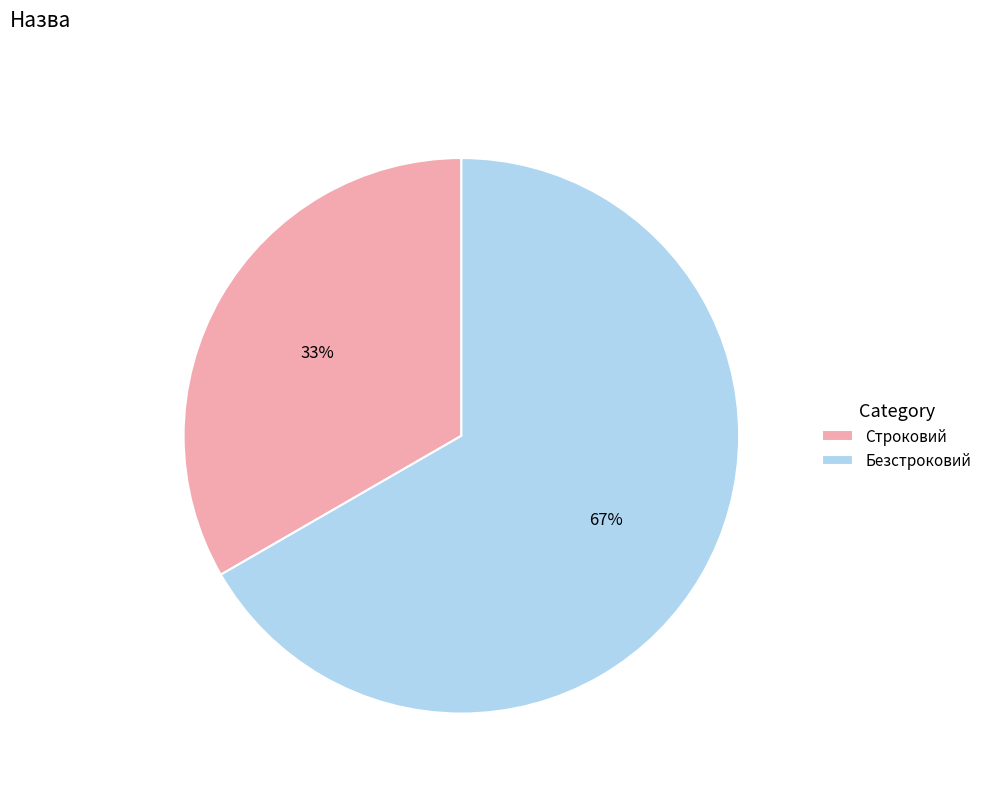

How many segments does this pie chart have?

2